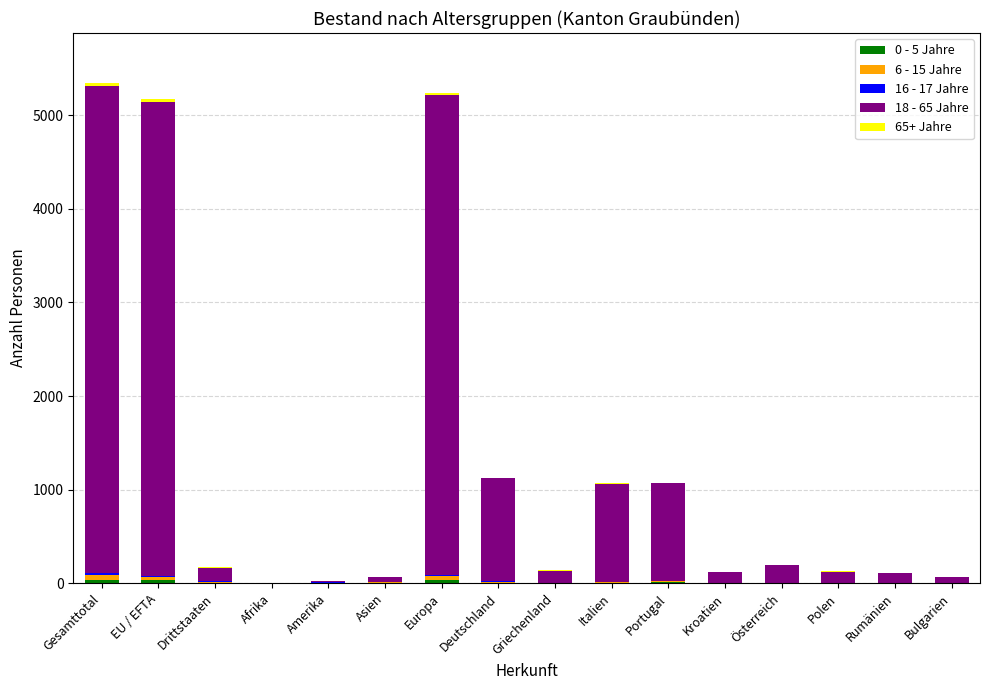

How many distinct data groups are displayed?

5